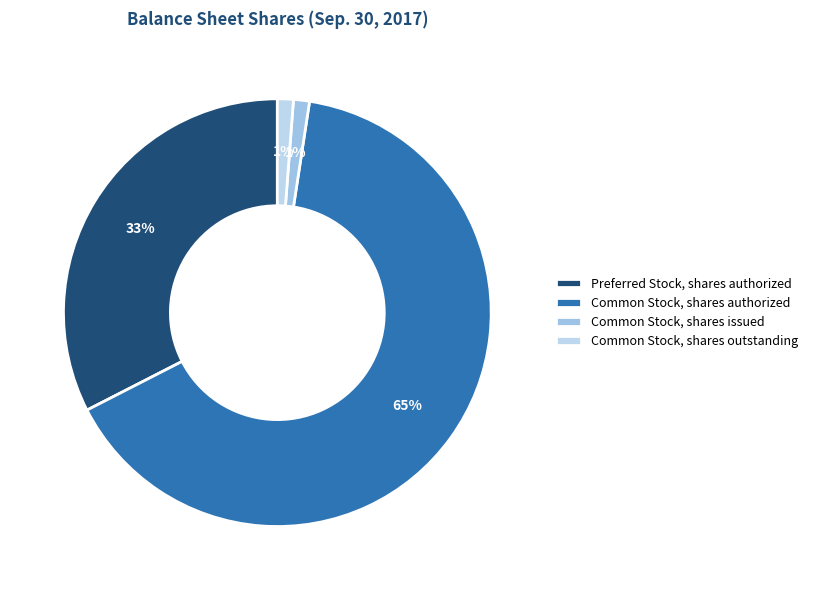

What percentage is the Common Stock, shares authorized slice, to the nearest percent?

65%